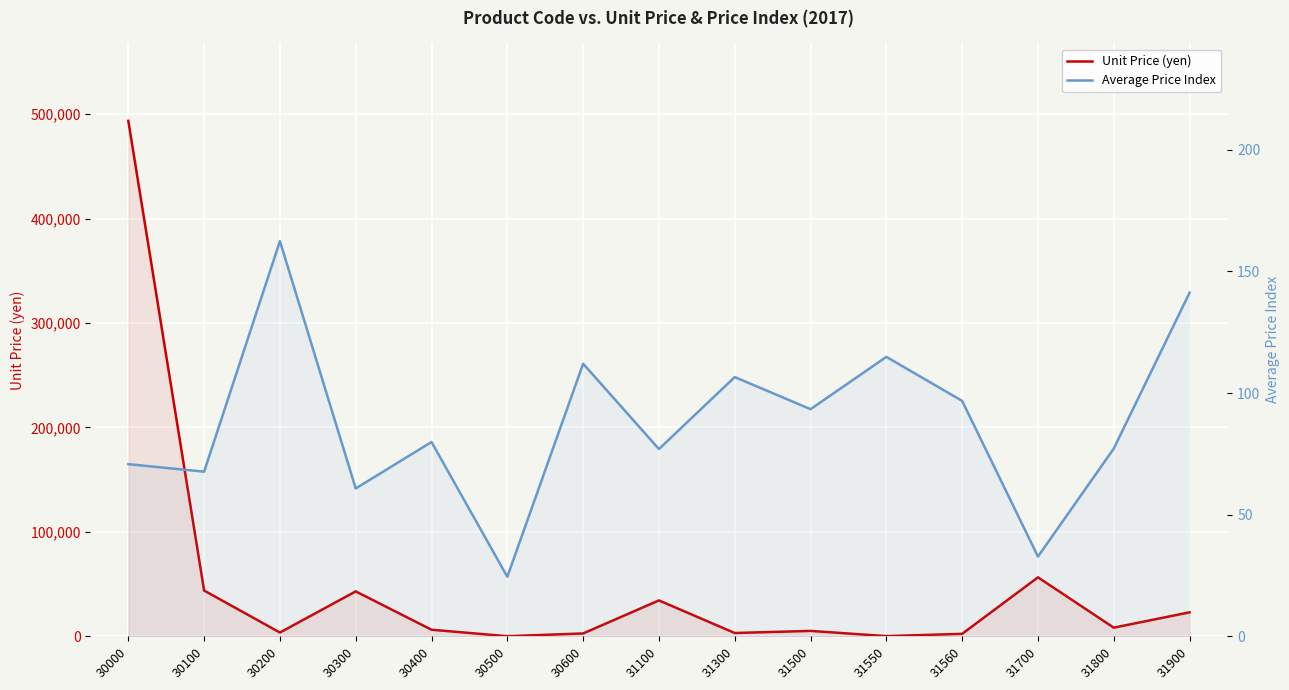

At which label is Unit Price (yen) closest to 246893?

31700